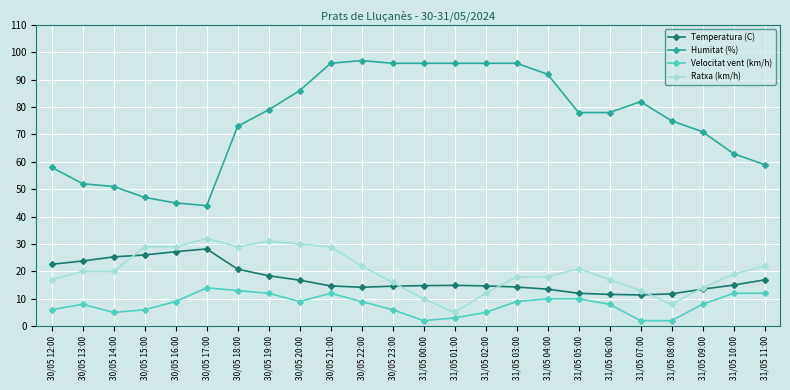

What is the label of the 13th point from the right?

30/05 23:00